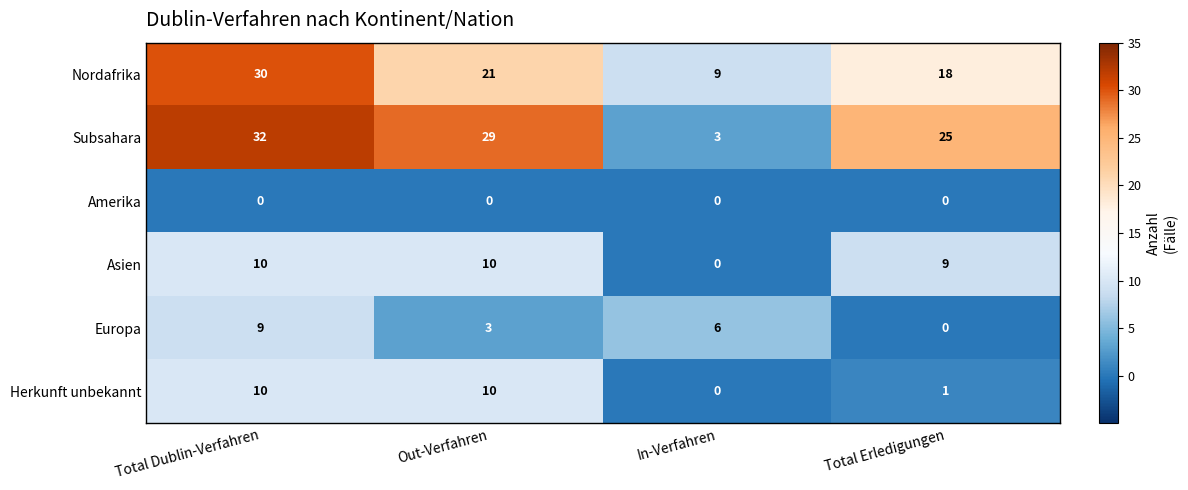

Which series changed the most between Total Dublin-Verfahren and In-Verfahren?

Subsahara